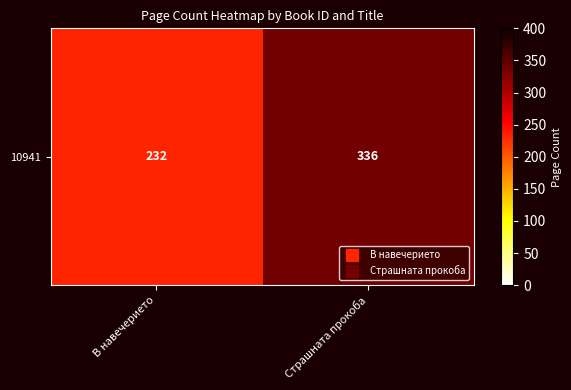

How many values are between 232 and 336?

2